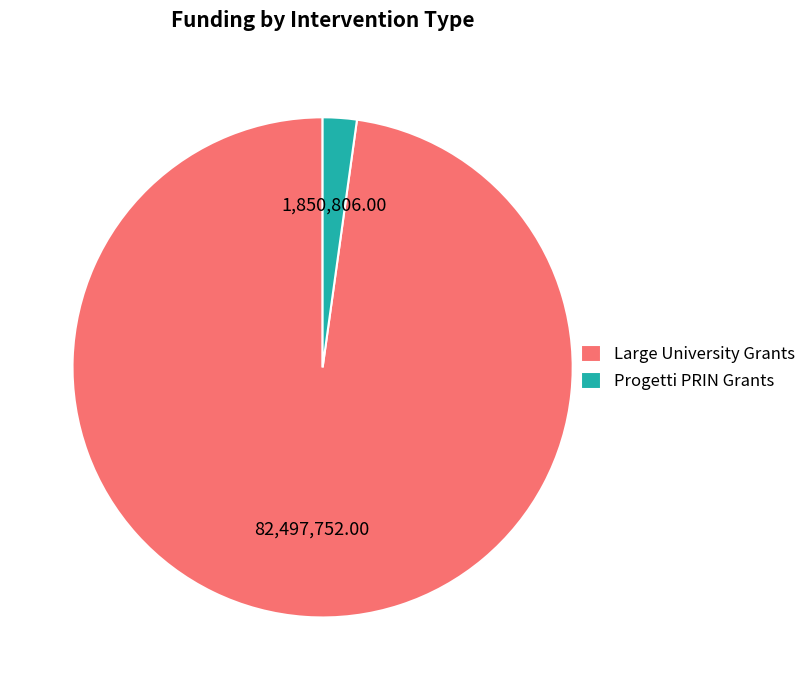

Is the sum of Large University Grants and Progetti PRIN Grants greater than half?

Yes